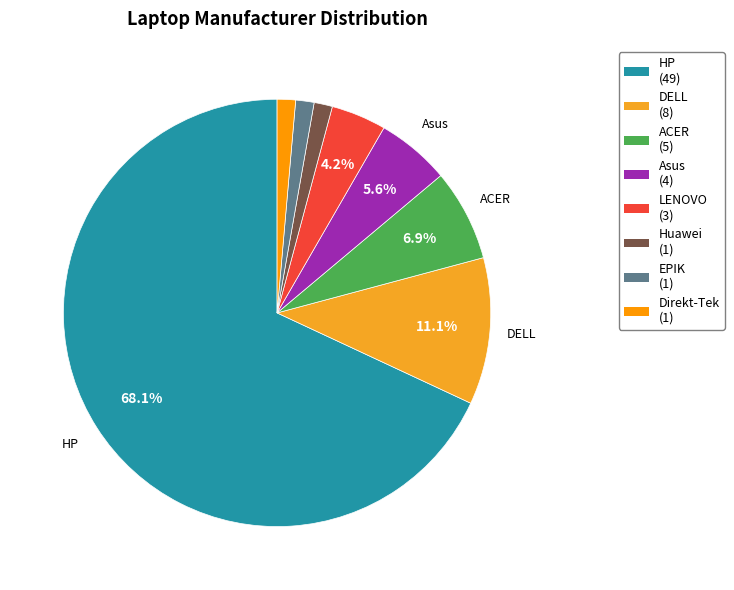

Which slice is the largest?

HP